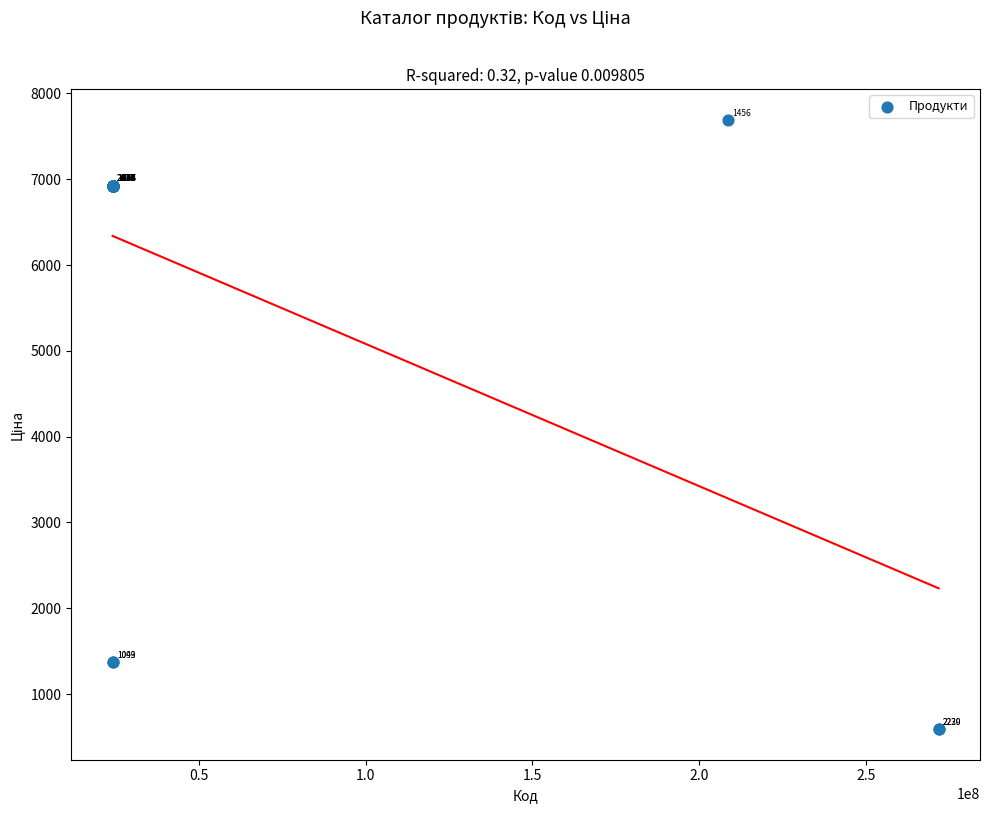

What Y value in the scatter plot is closest to 4141?

1375.4